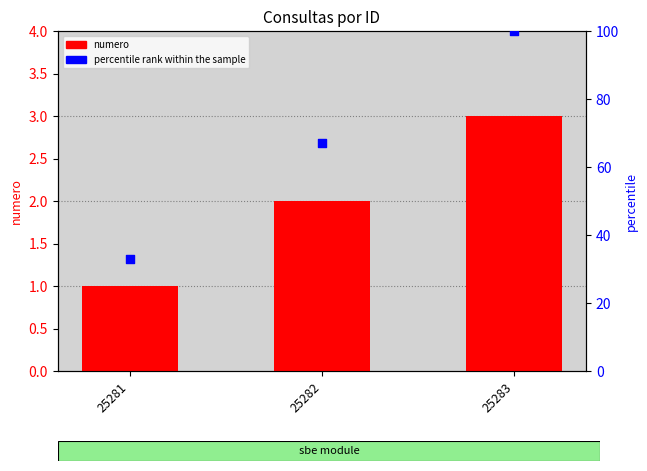

What are all the series names shown in the legend?

numero, percentile rank within the sample